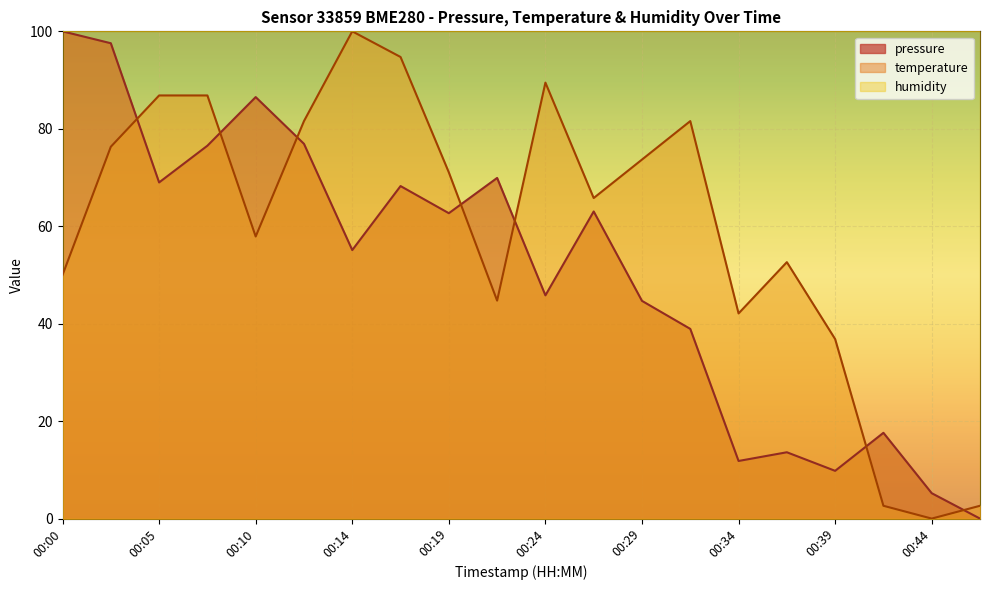

Read the pressure value at 00:29.

44.7